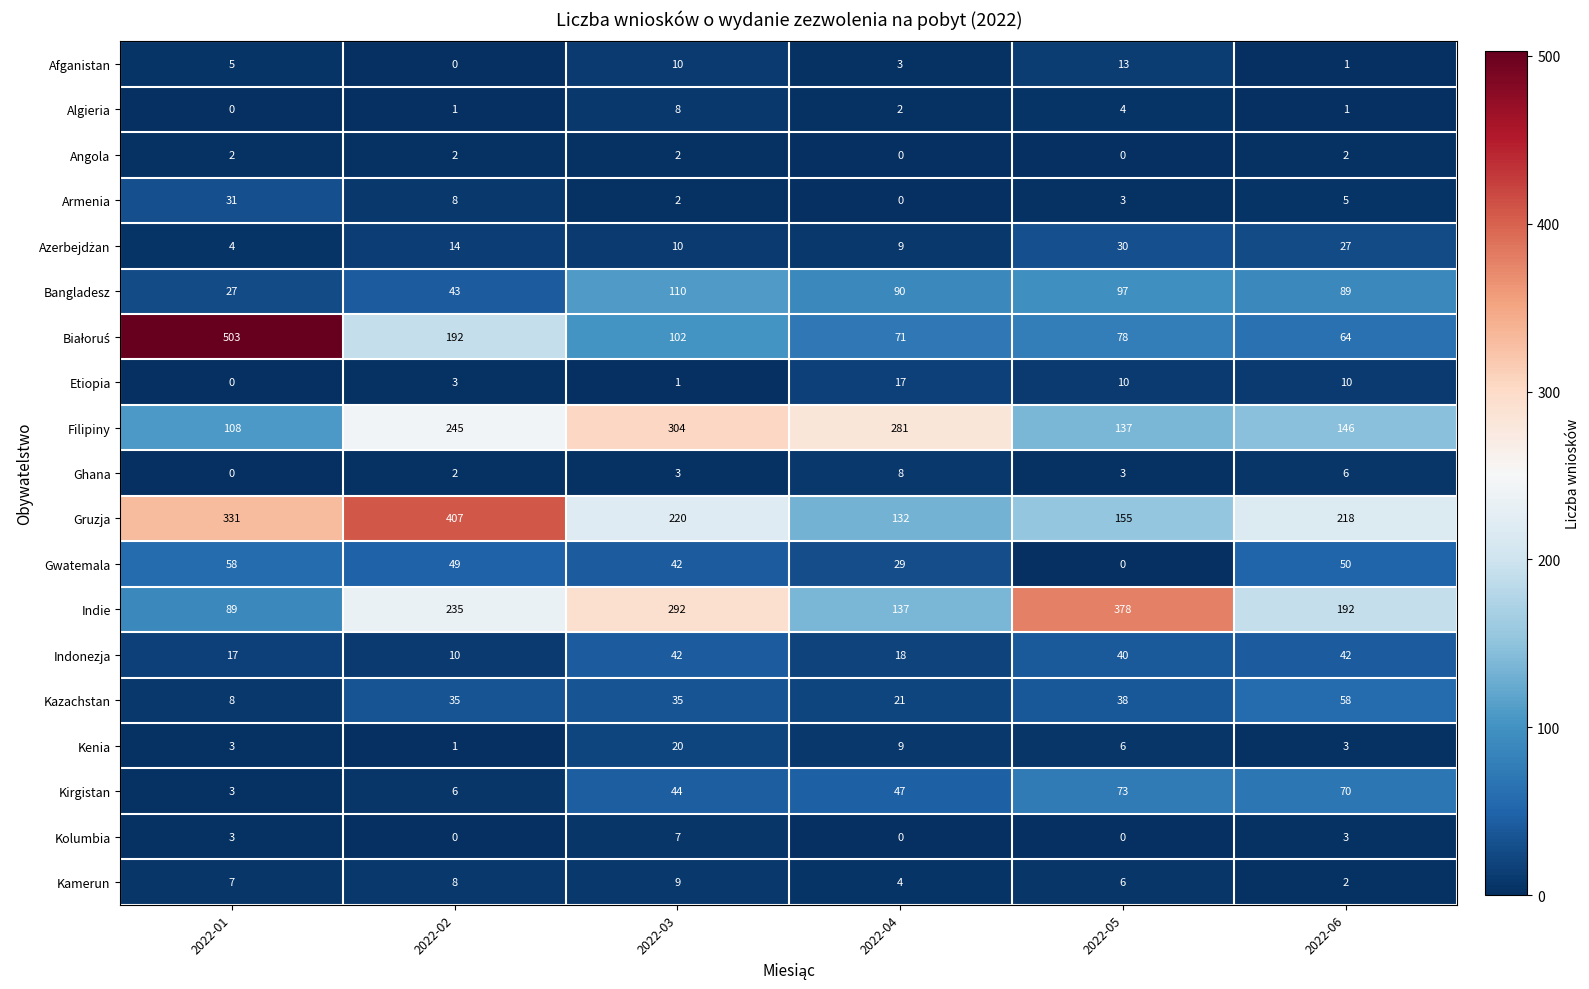

The Kolumbia series shows 4 at 2022-06. True or false?

False